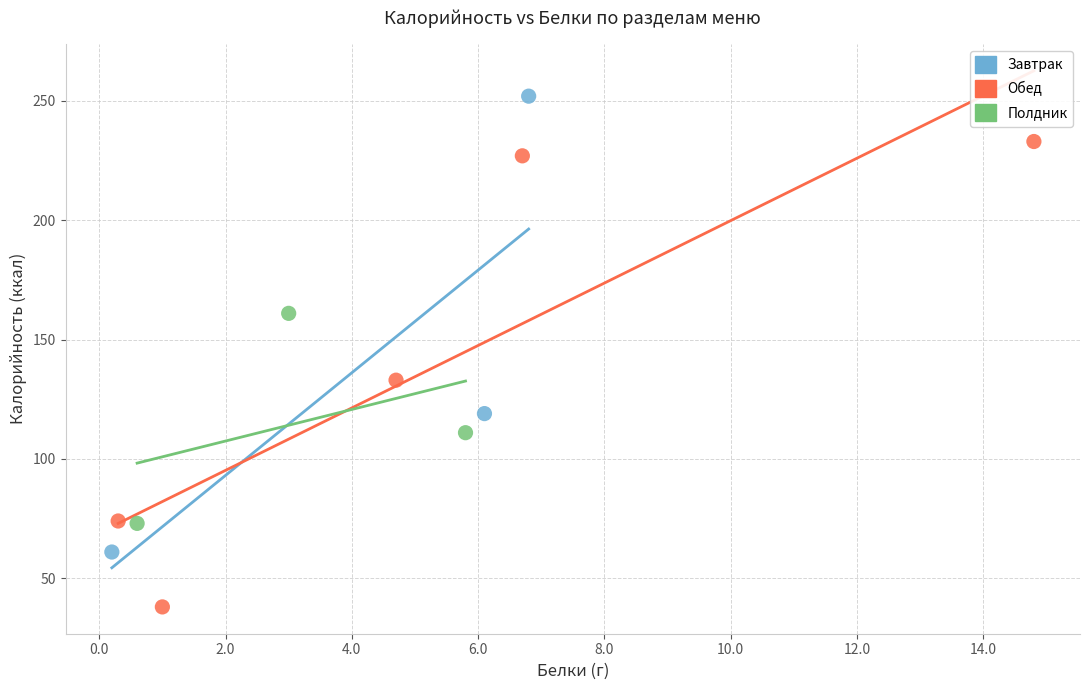

Which series contains the highest Y value?

Завтрак